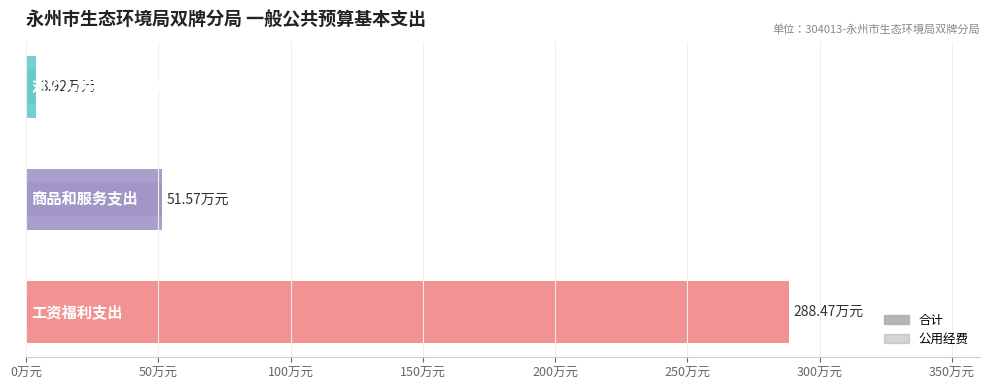

Reading left to right, what are all the values shown in this chart?

合计: 0万元=288.5	50万元=51.6	100万元=3.9
公用经费: 0万元=0.9	50万元=51.6	100万元=3.9